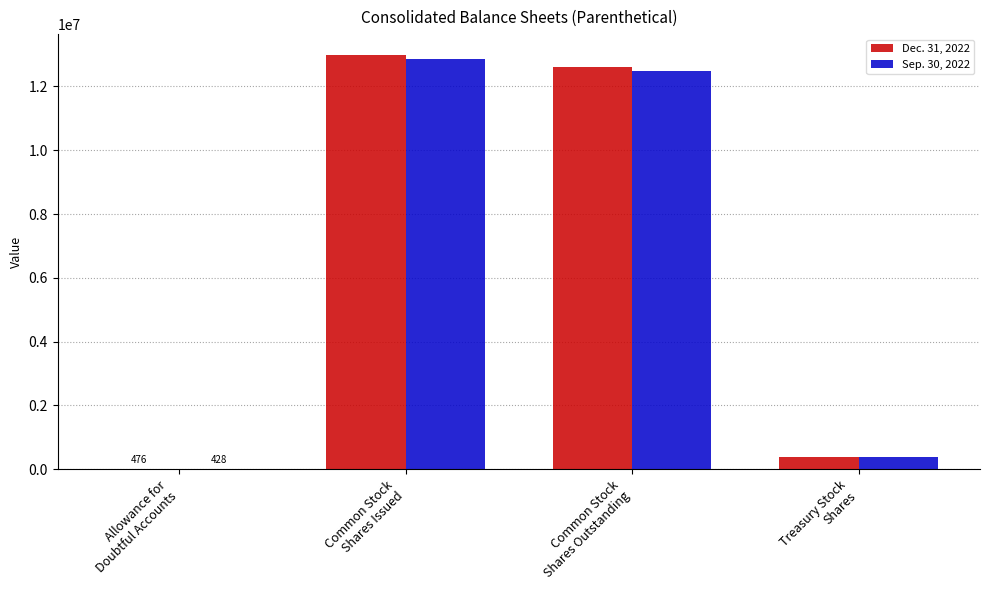

Which series has the widest spread of values?

Dec. 31, 2022